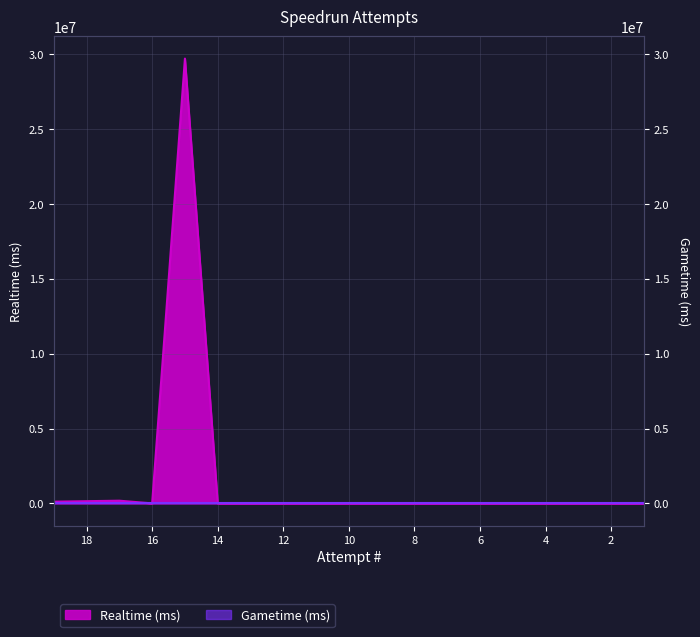

Between 4 and 2, which is larger?

4